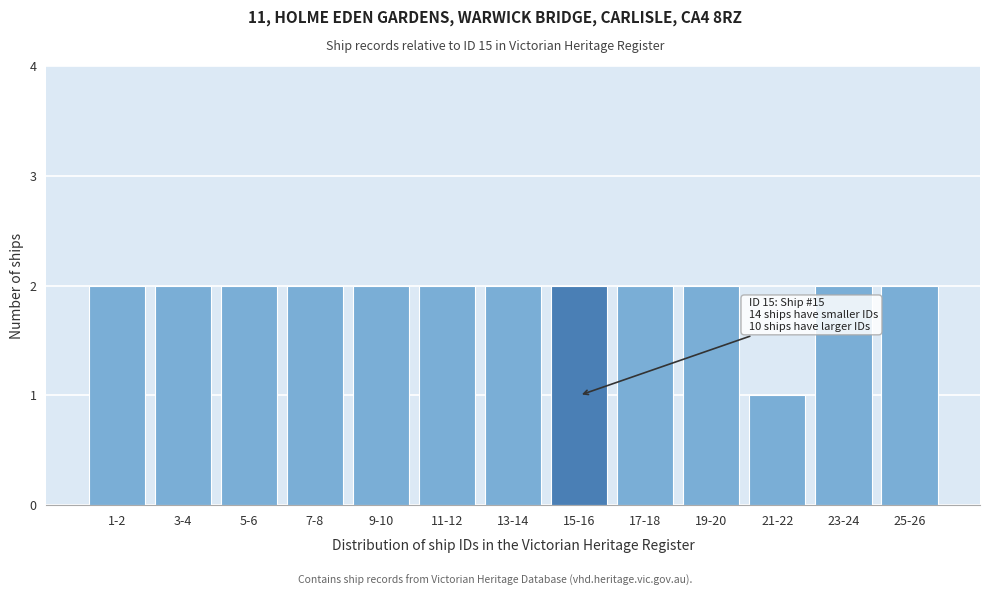

Reading left to right, transcribe all the data shown in this chart.

2	2	2	2	2	2	2	2	2	2	1	2	2